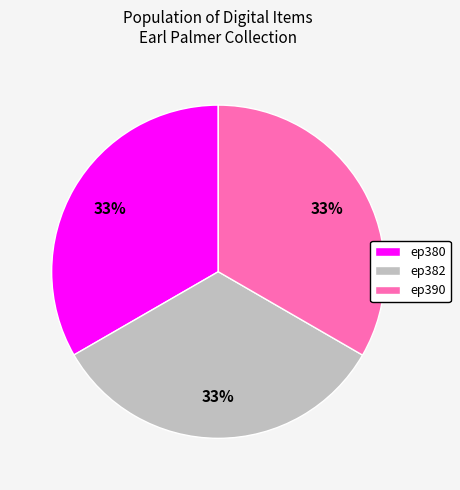

Does any single category account for the majority?

No